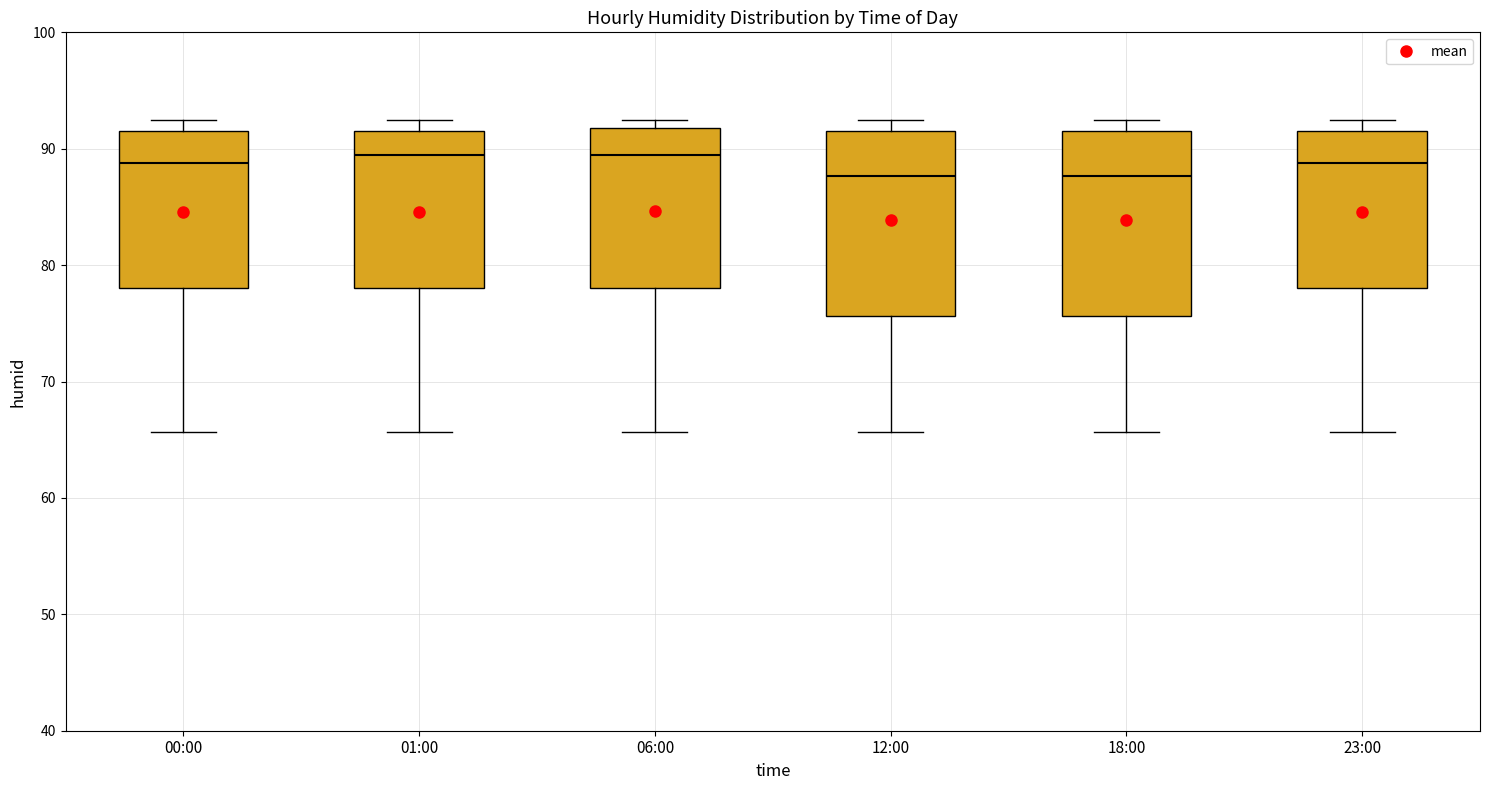

Where is the upper edge of the box for 06:00 on the y-axis? The values are not printed on the chart, so give them approximately, as read against the axis.

92